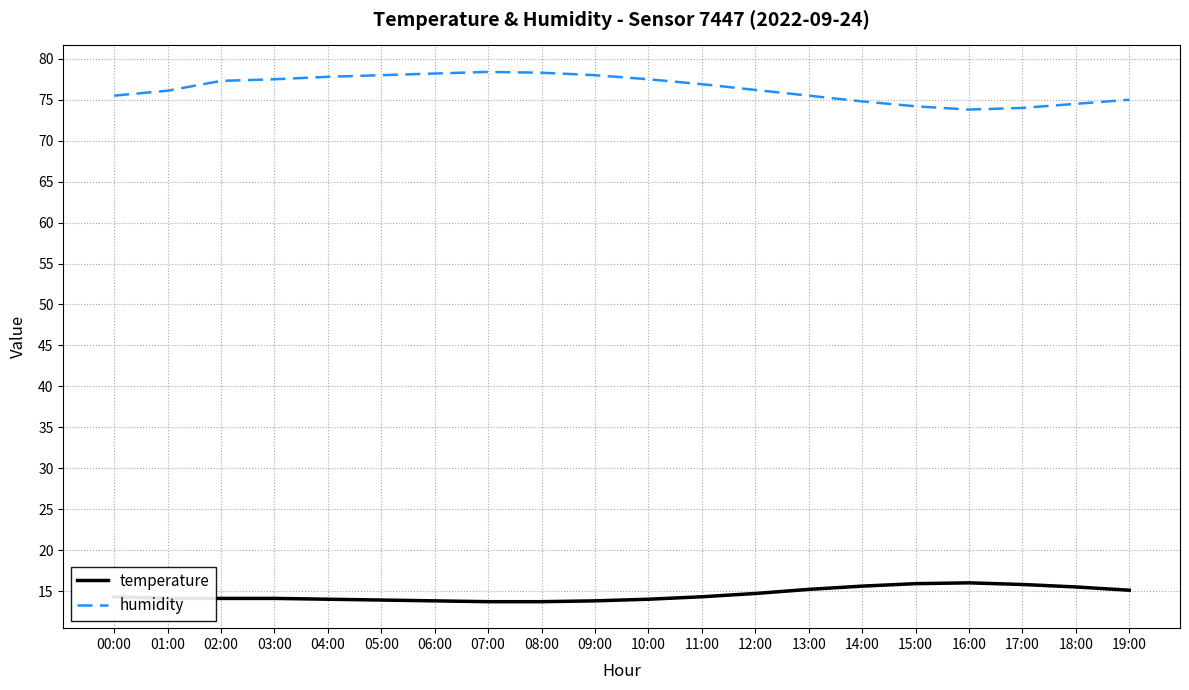

What are all the series names shown in the legend?

temperature, humidity